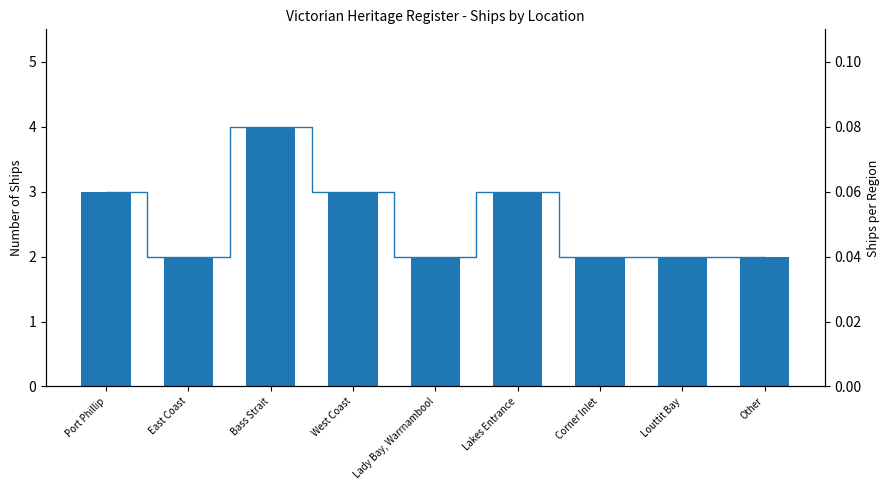

The chart shows a value of 2 at East Coast. True or false?

True